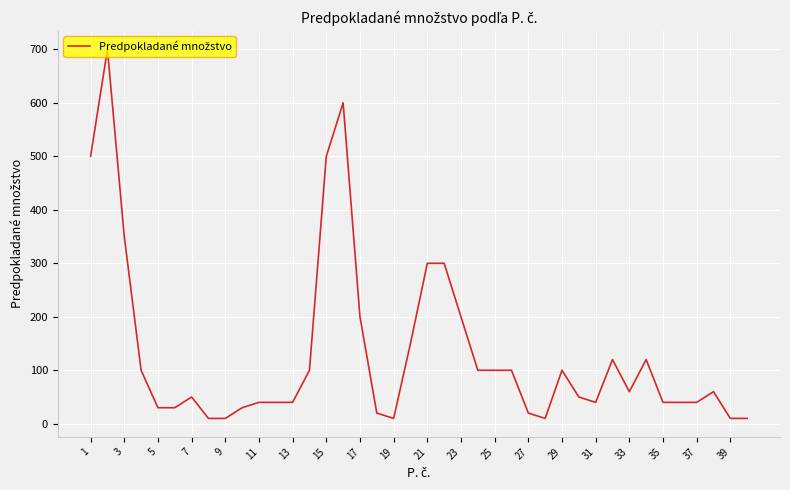

What is the sum of all values?

5330